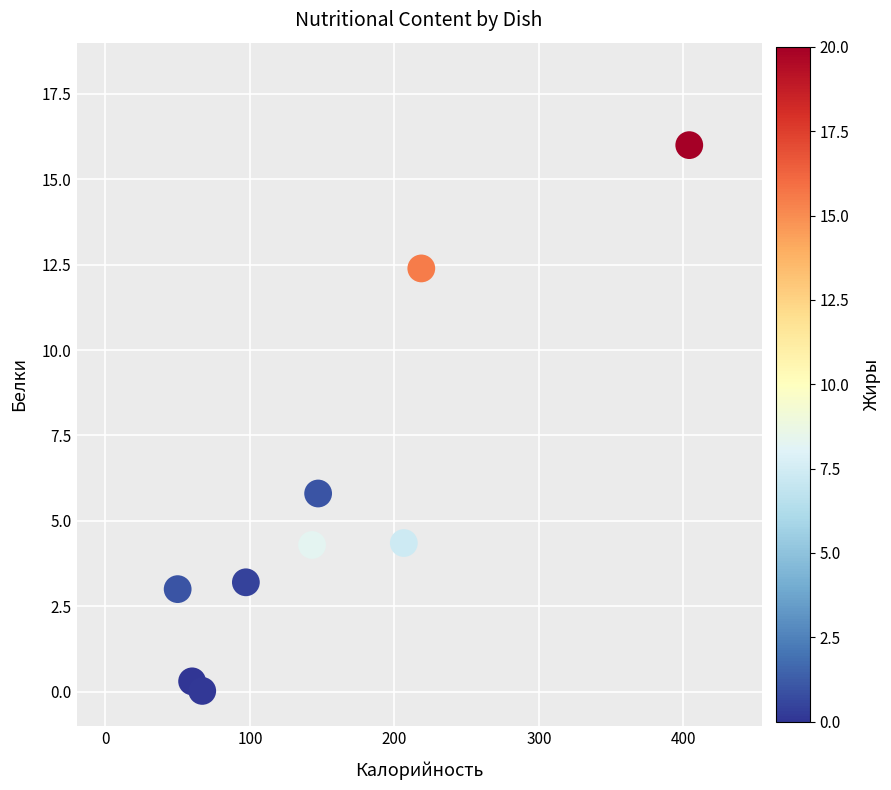

What is the range of Y values (max minus min)?

16.0